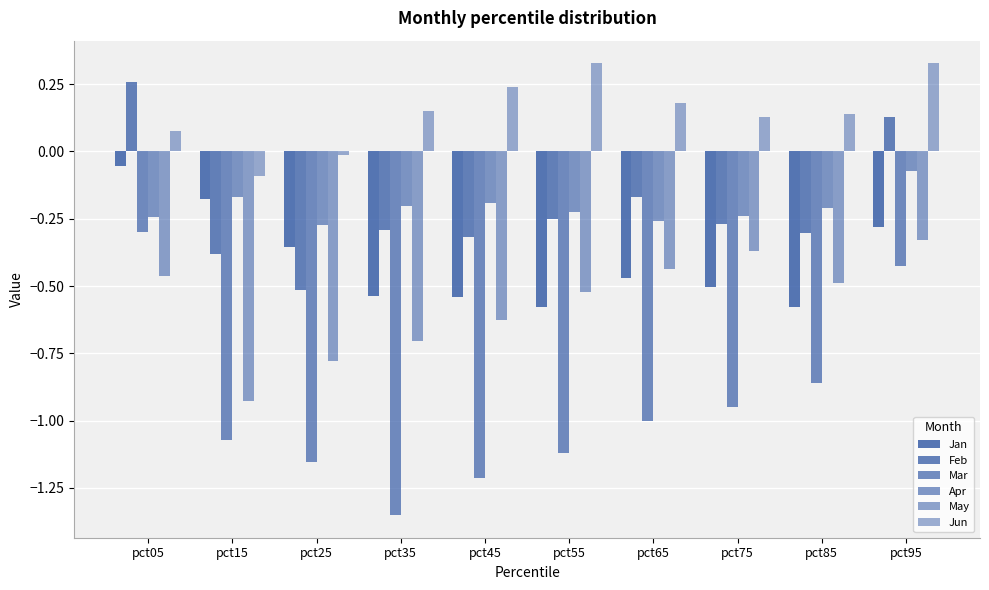

Count the Feb values in the range 0 to 1.

2